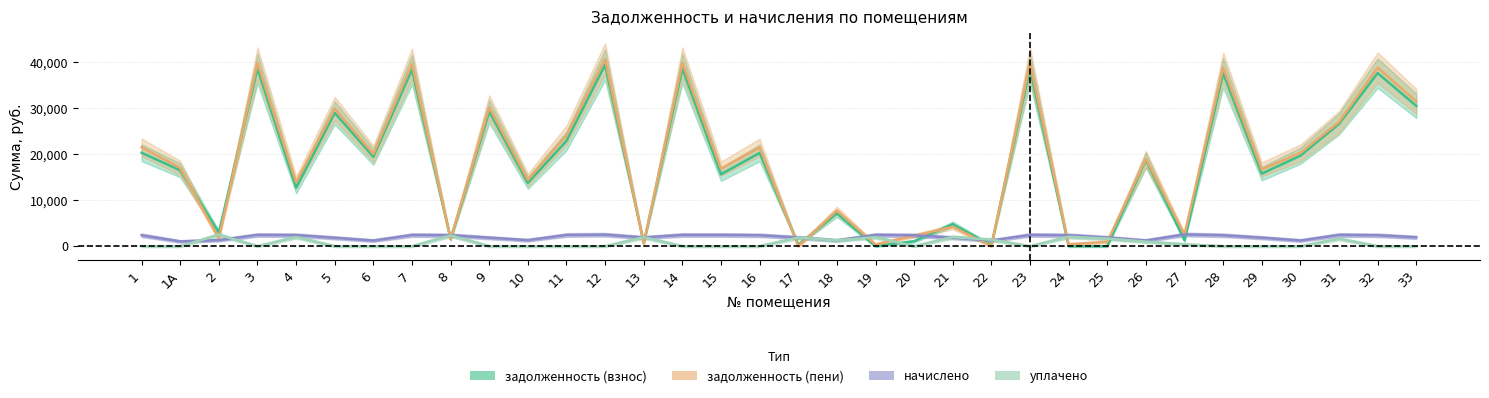

At which label does задолженность (пени) first exceed 18959?

1